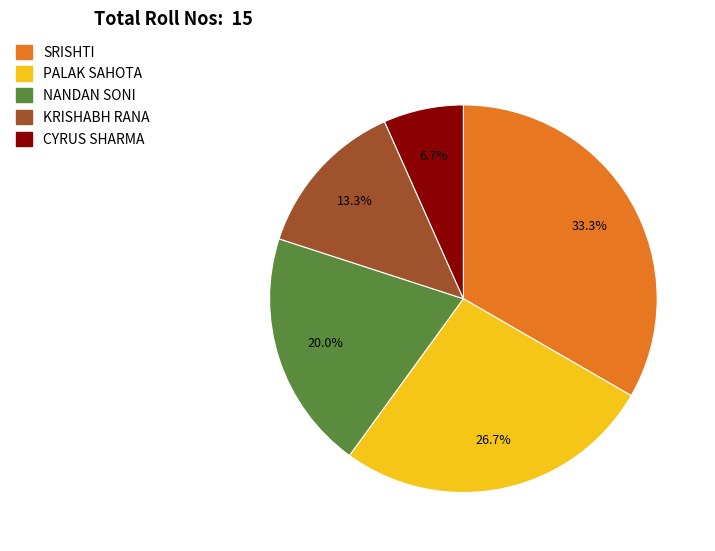

Combined, do KRISHABH RANA and PALAK SAHOTA account for over 50%?

No